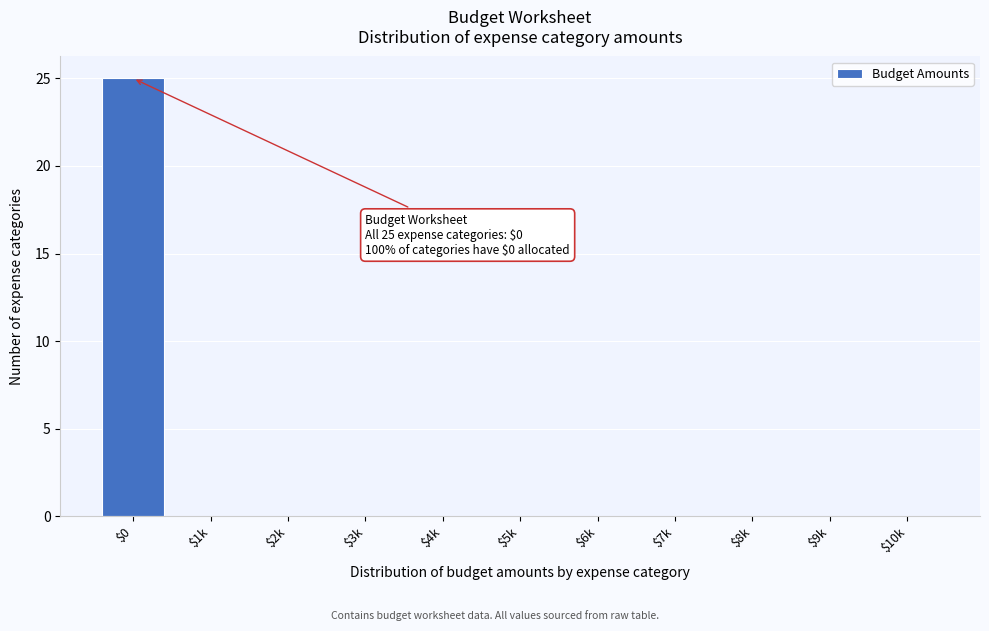

Is it true that the value at $3k is 11?

False